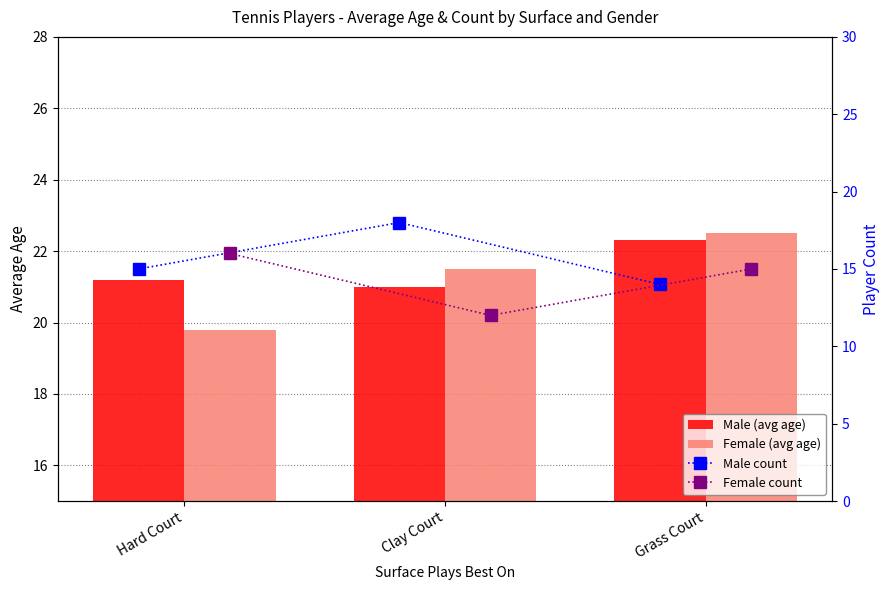

Is the value of Male (avg age) at Clay Court greater than the value of Female (avg age) at Hard Court?

Yes